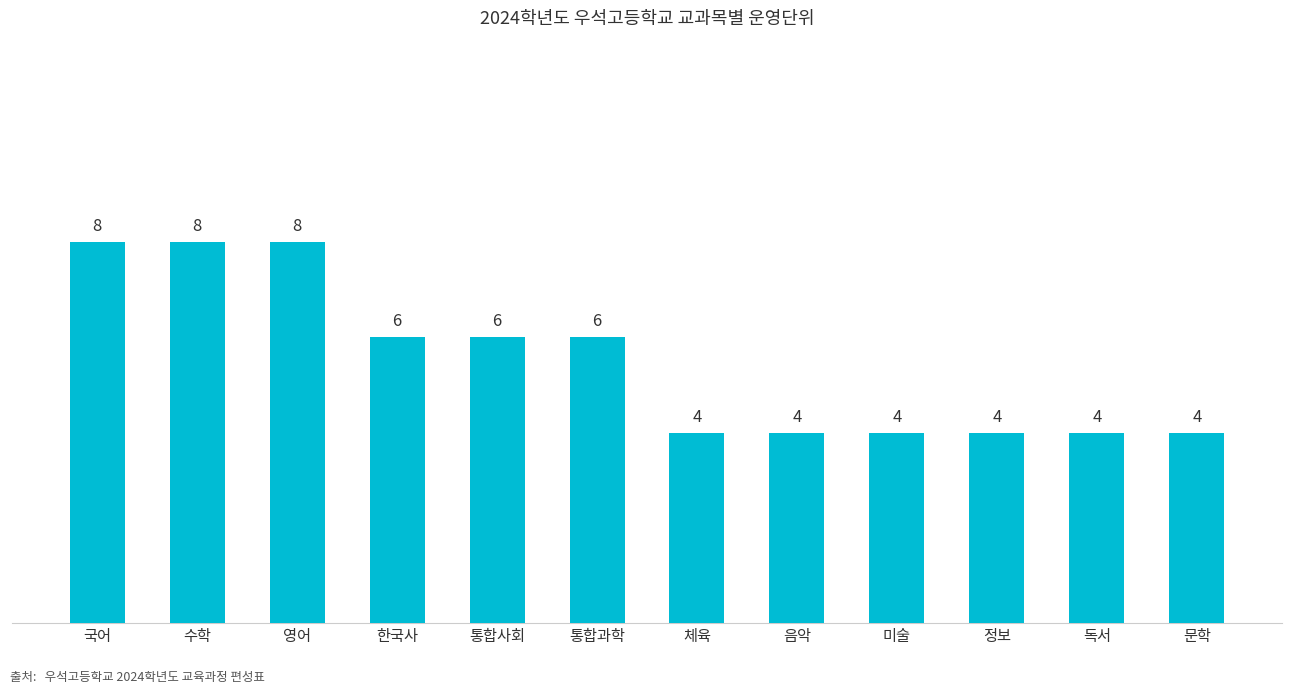

Which has a higher value, 수학 or 한국사?

수학